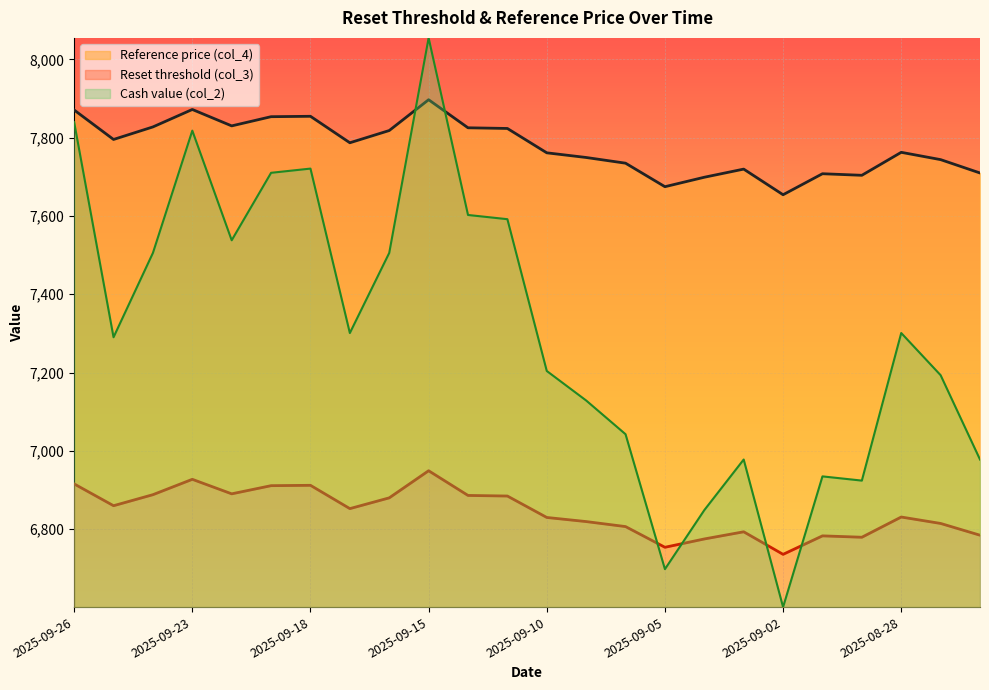

What is the value of the Reset threshold (col_3) point at the 12th from the left?

6884.7